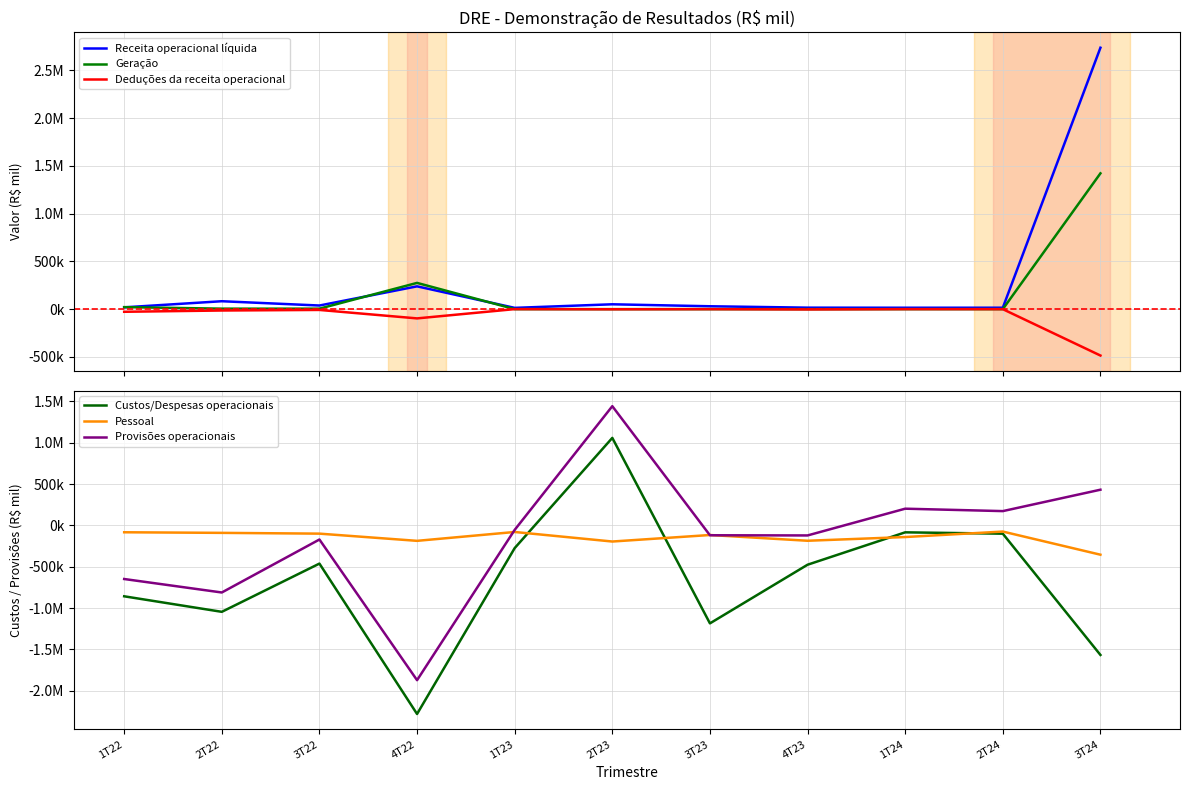

The Receita operacional líquida series shows 47308 at 3T23. True or false?

False